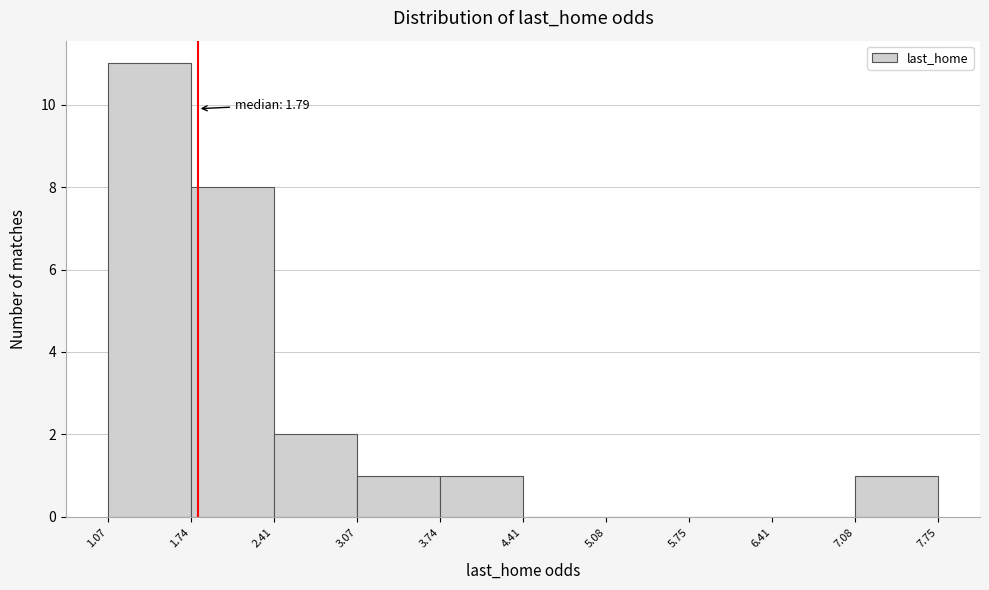

Over which range of the x-axis is the bar tallest?

1.07 to 1.74